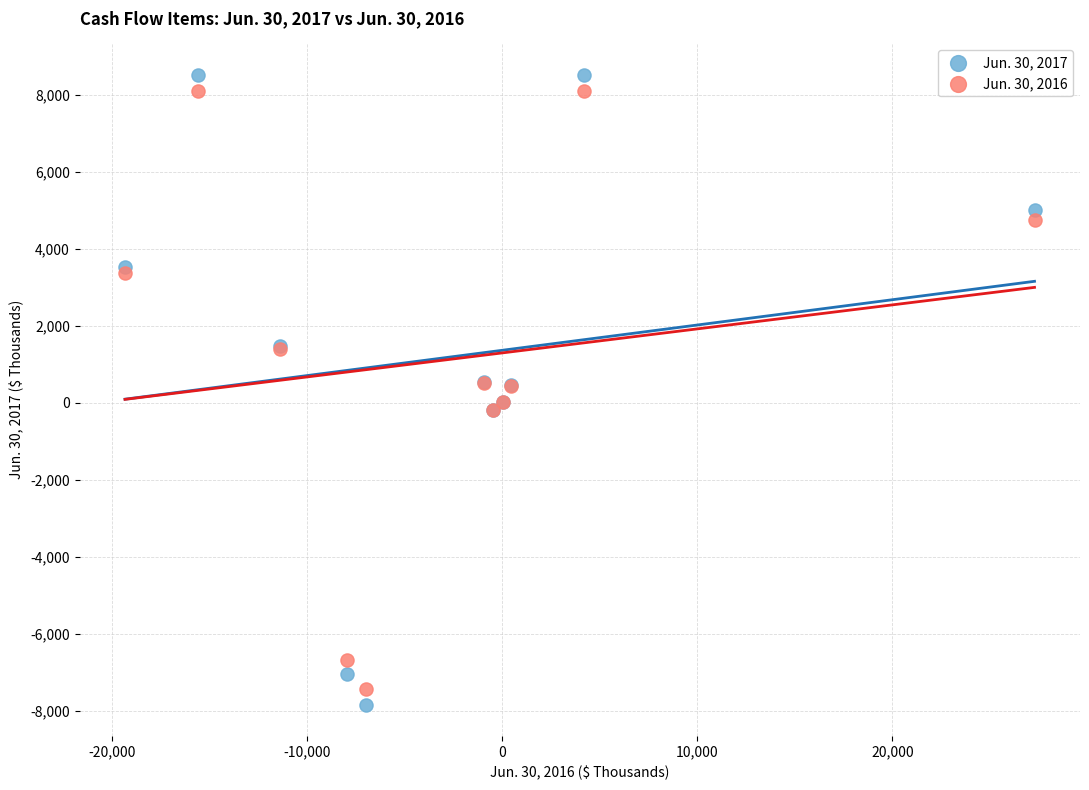

Which series has the widest spread of Y values?

Jun. 30, 2017